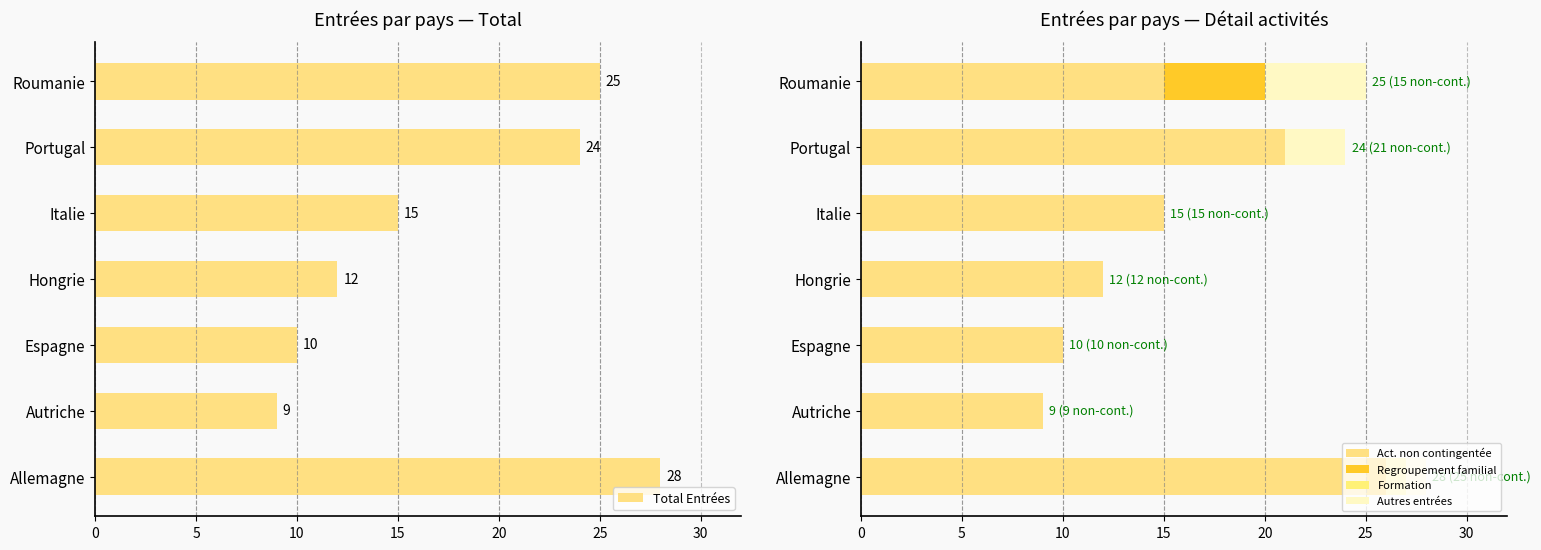

What is the value of the Act. non contingentée bar at the 6th from the left?

21